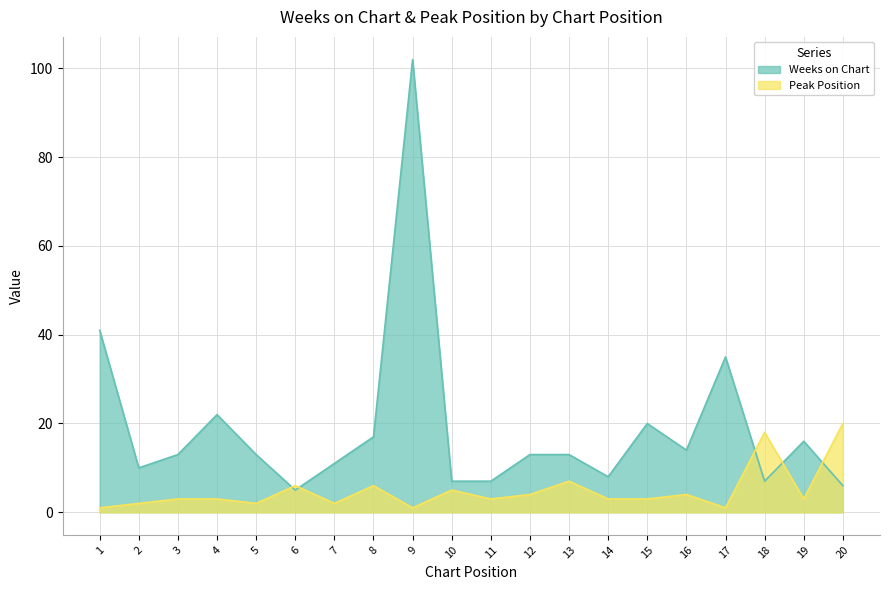

True or false: Peak Position has more than 1 interior local peaks.

True